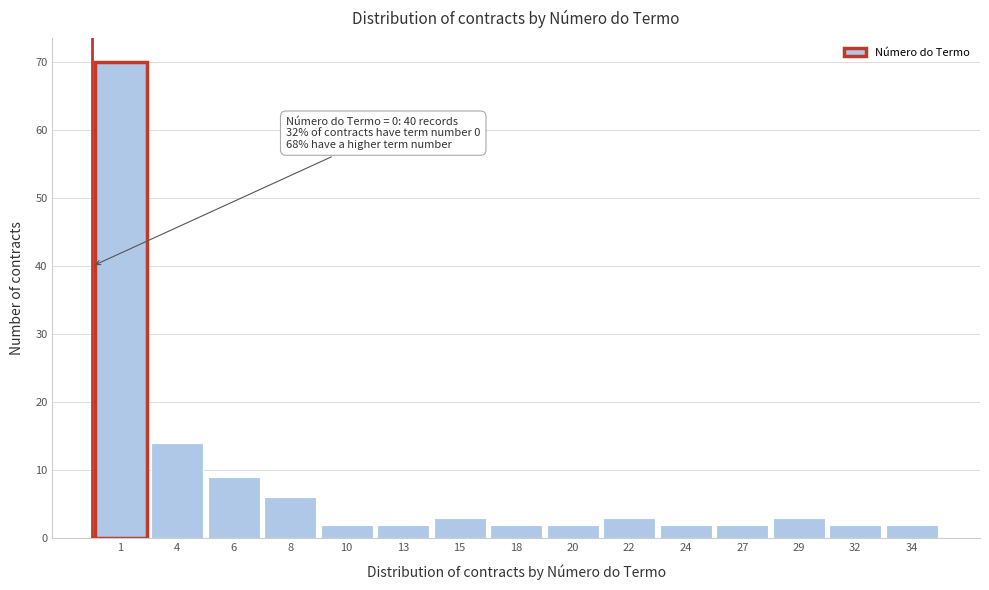

Reading left to right, extract all data points from this chart.

1=70	4=14	6=9	8=6	10=2	13=2	15=3	18=2	20=2	22=3	24=2	27=2	29=3	32=2	34=2